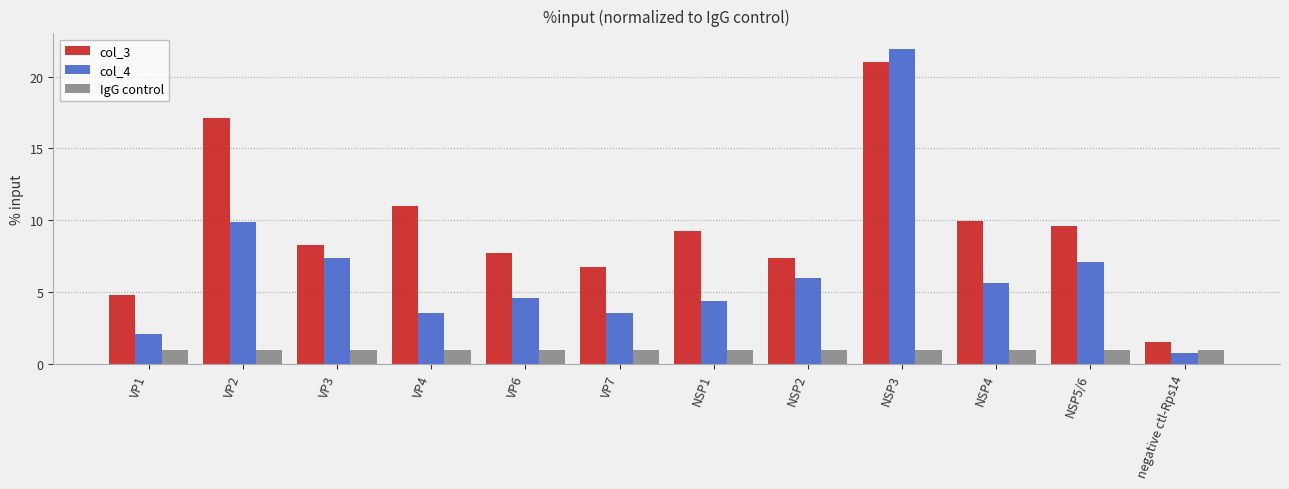

Is it true that col_4 equals 4.6 at VP6?

True